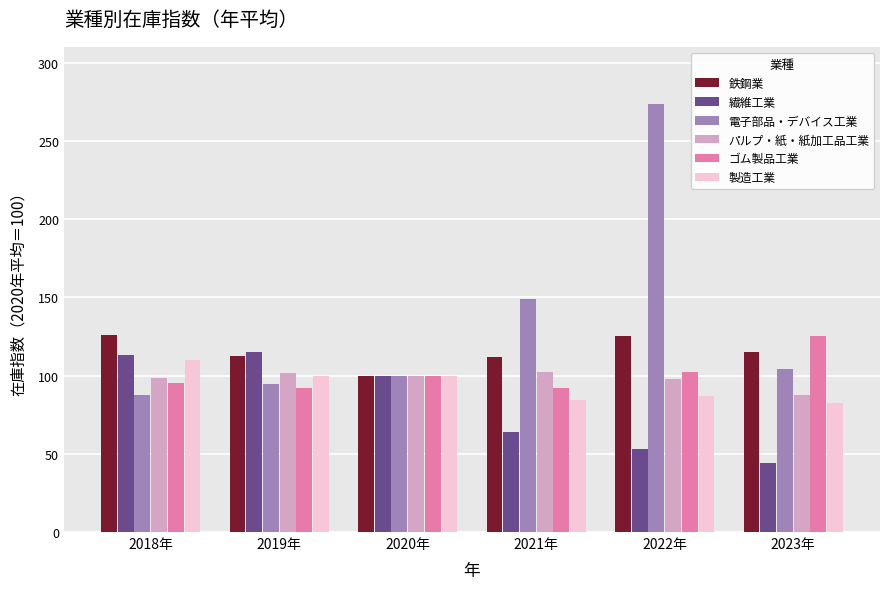

What is the sum of all パルプ・紙・紙加工品工業 values?

587.7